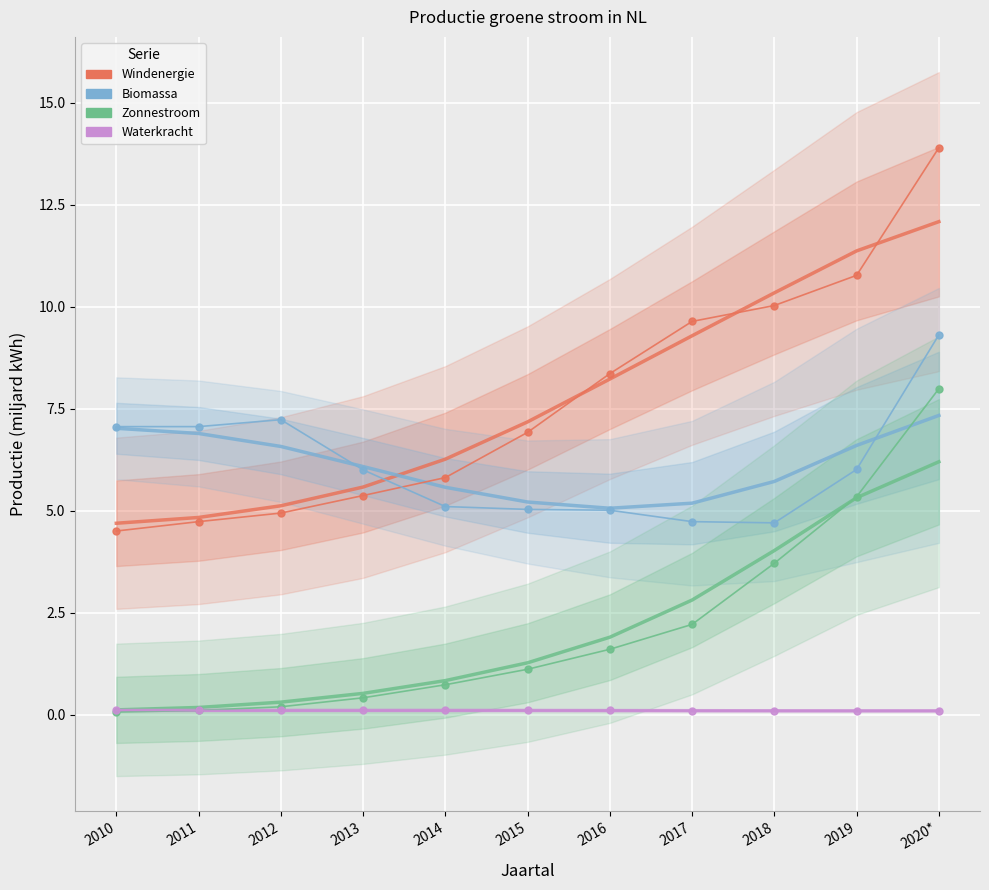

How many categories are shown in the chart?

11